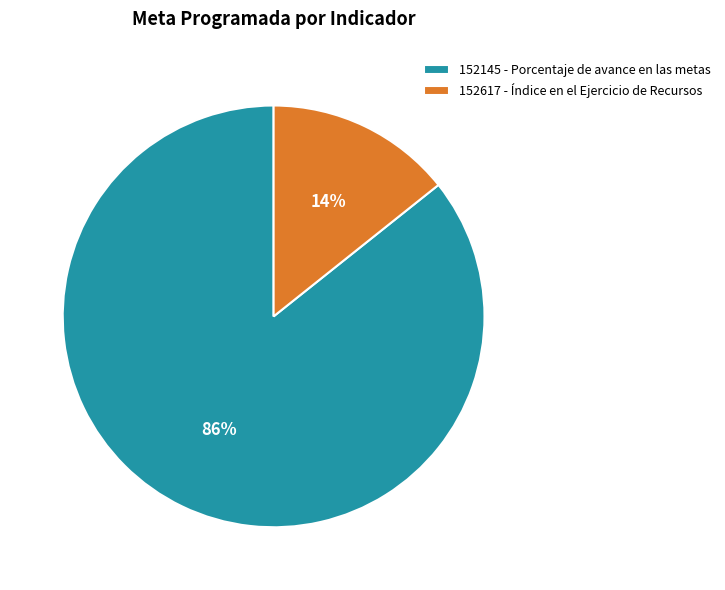

How many slices are in this pie chart?

2